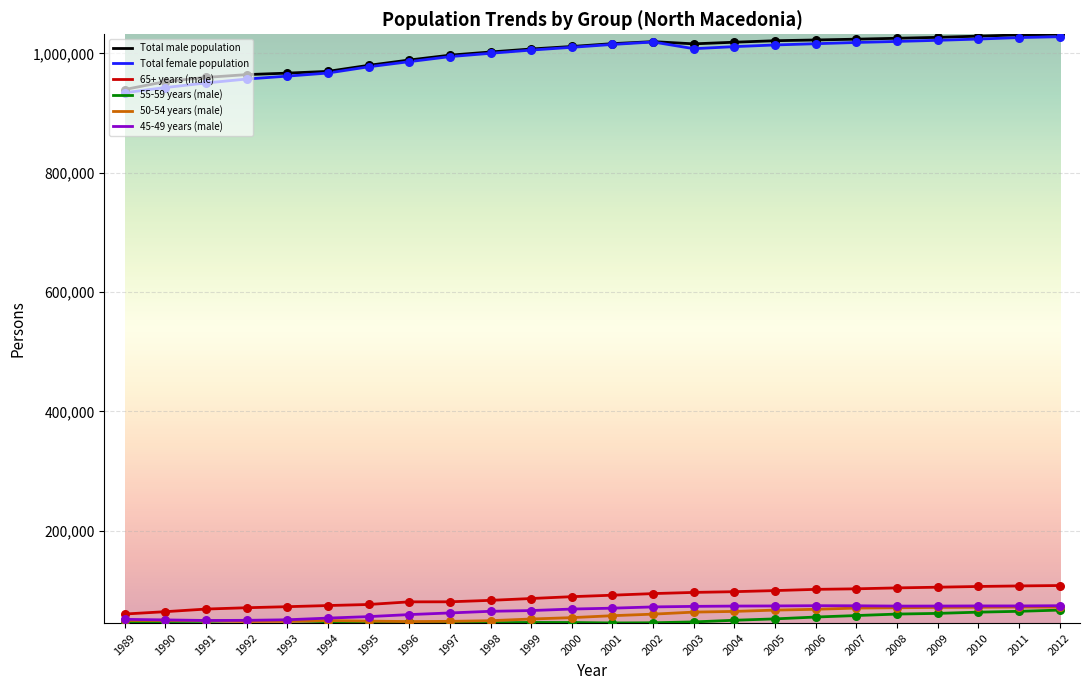

What is the total value across all series at 1997?

2227126